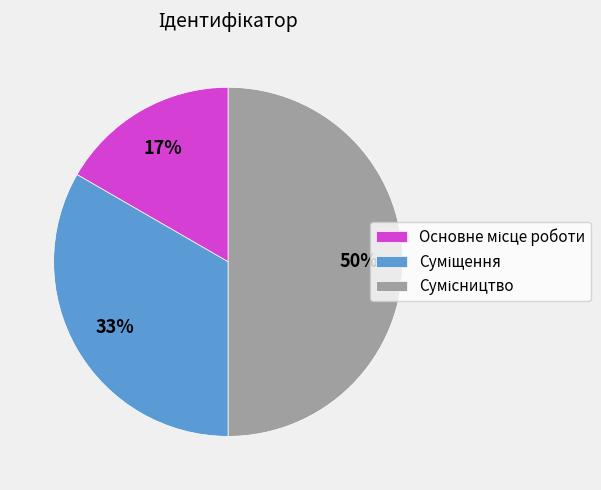

To the nearest percent, what is the difference between the largest and smallest slice percentages?

33%